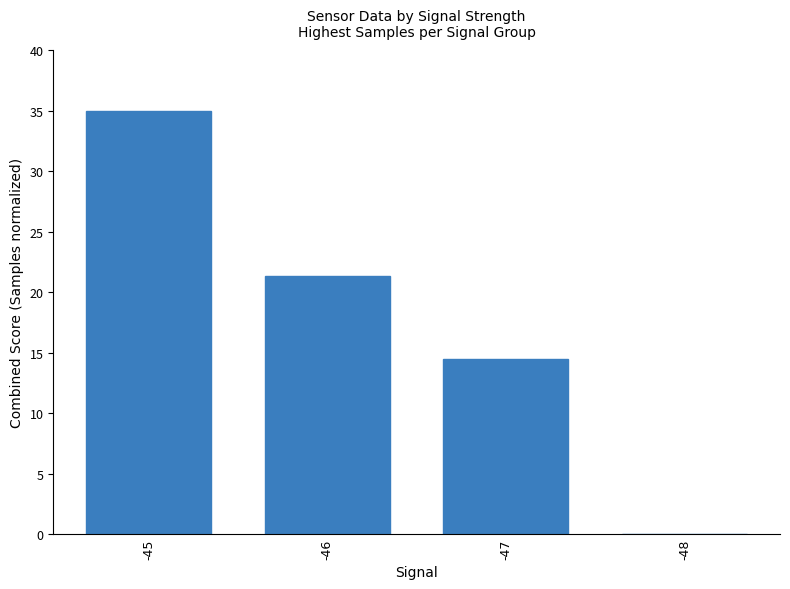

The chart shows a value of 0.0 at -48. True or false?

True